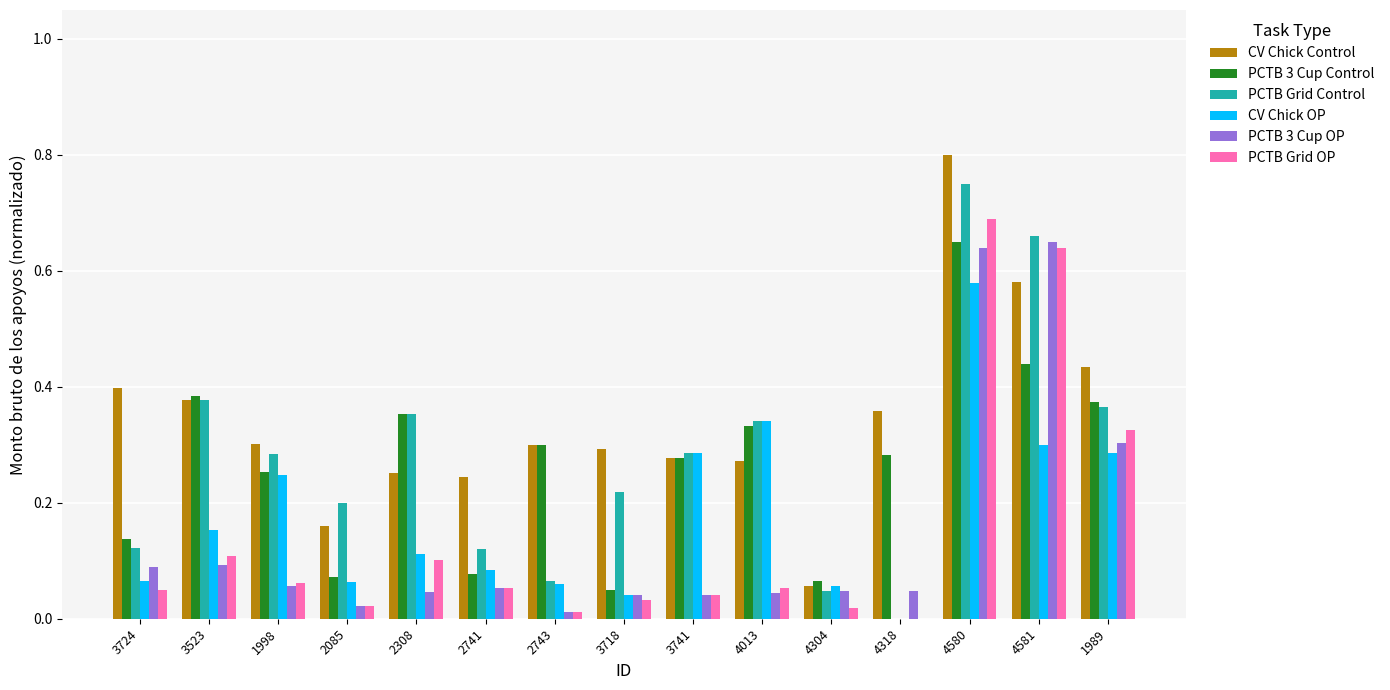

At which category is the sum across all series the highest?

4580